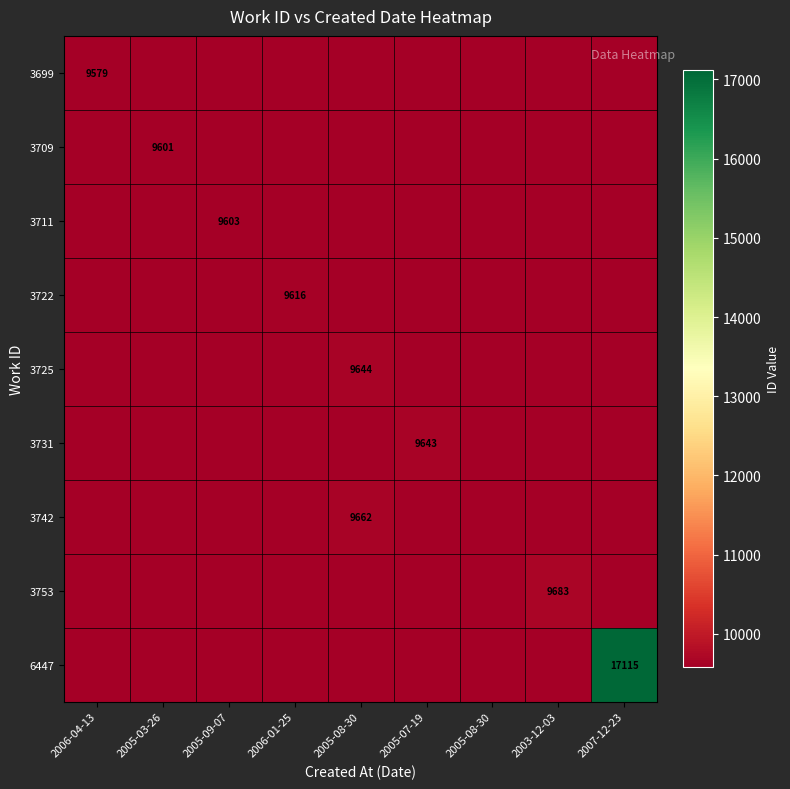

What is the difference between the maximum and minimum values in the 3731 series?

64